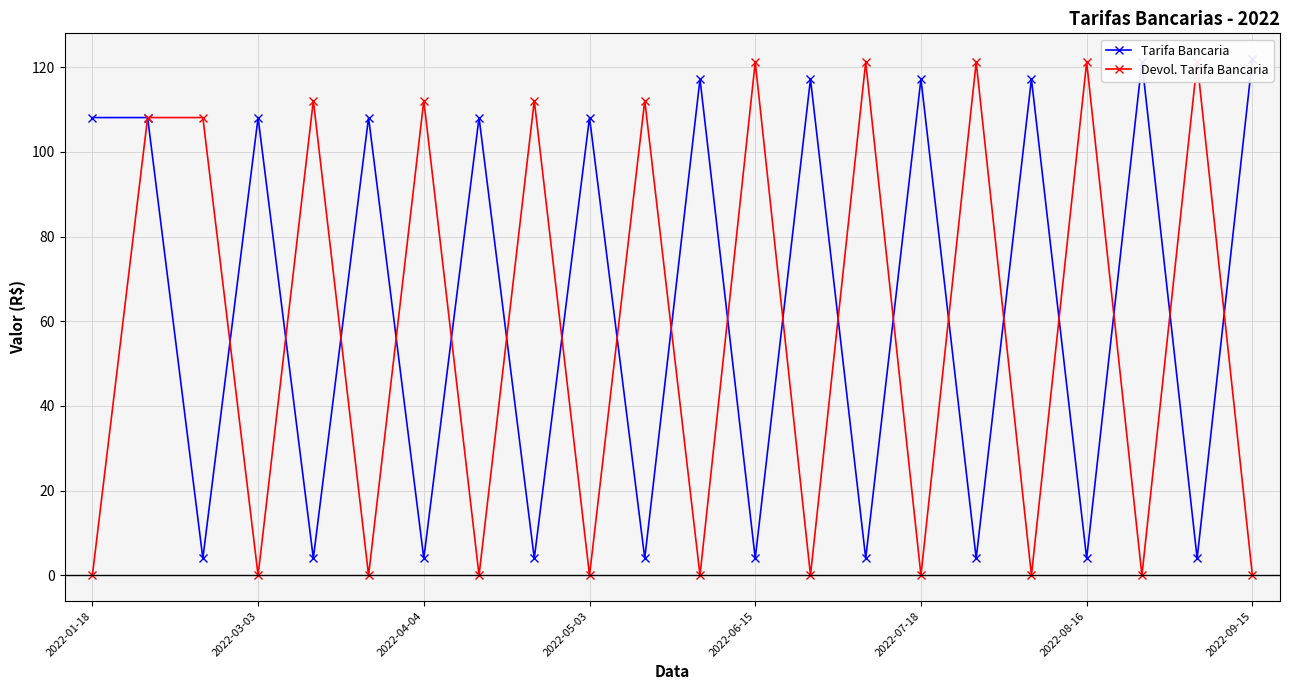

How many interior local valleys does the Tarifa Bancaria series have?

10